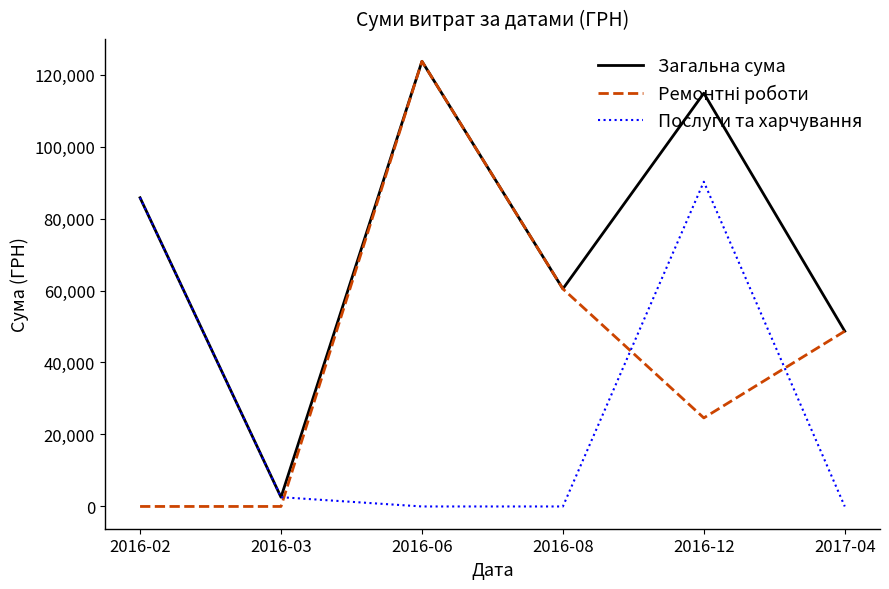

At which category is the sum across all series the highest?

2016-06